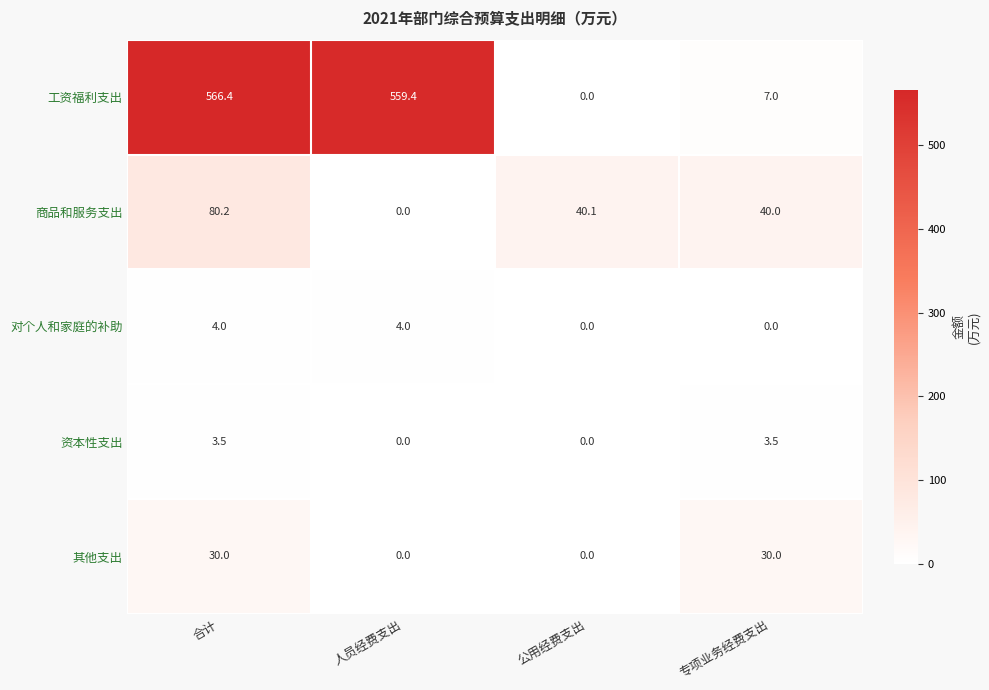

True or false: 对个人和家庭的补助 has a value of 4.0 at 合计.

True